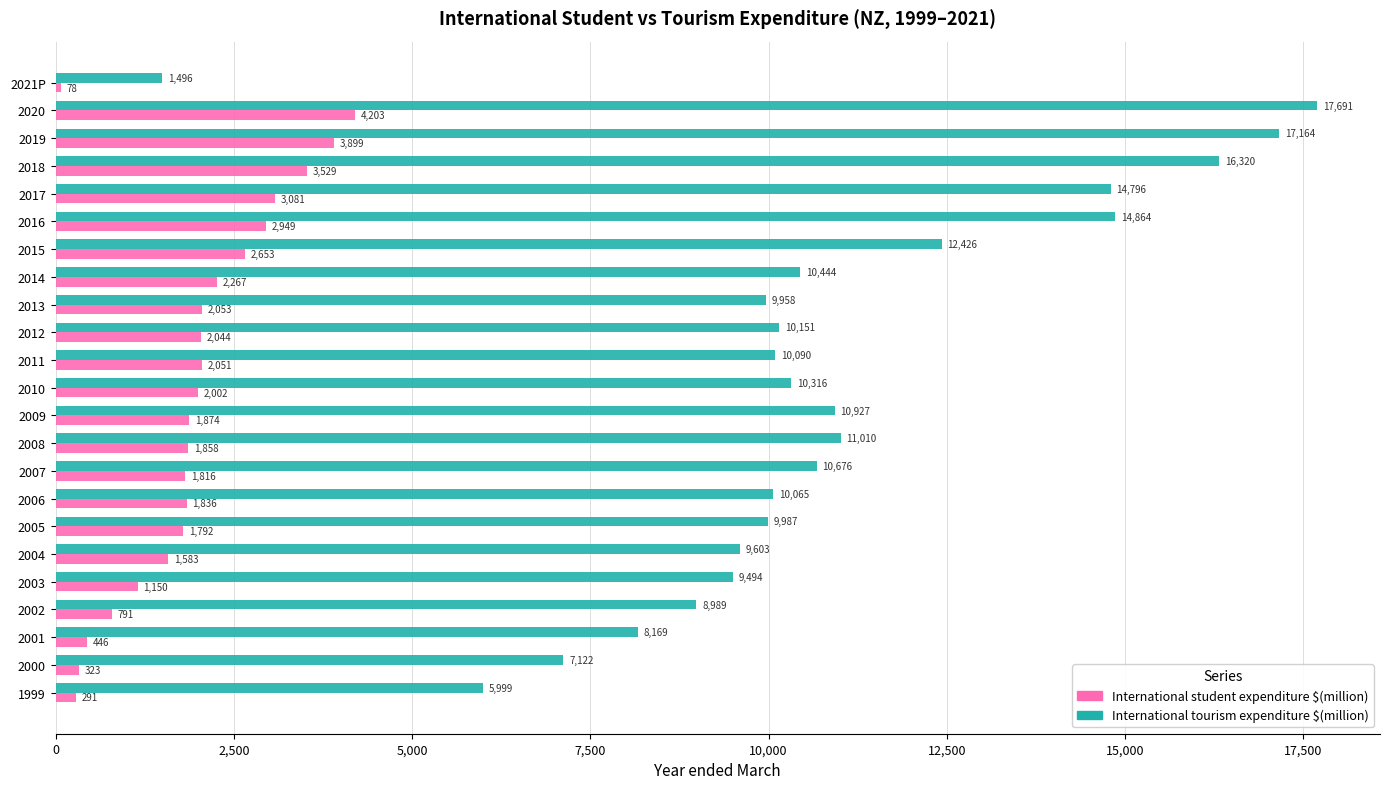

What is the difference between the maximum and minimum values in the International student expenditure $(million) series?

4125